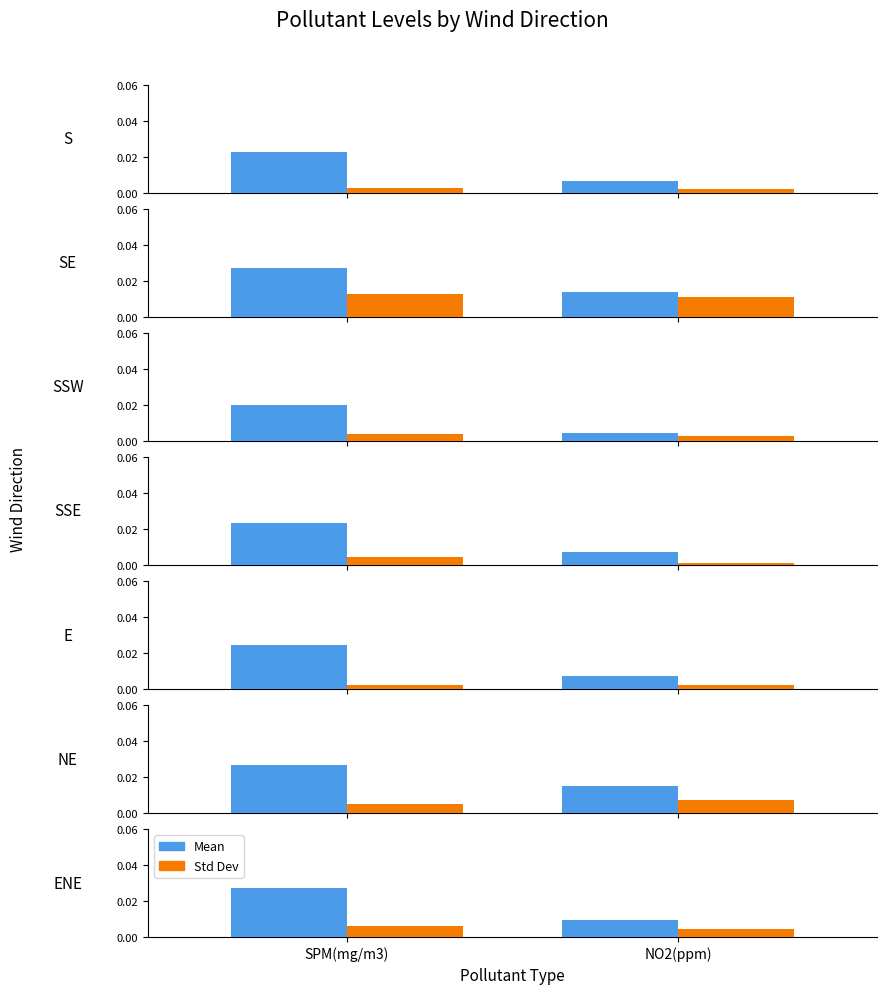

Are the bars horizontal?

No